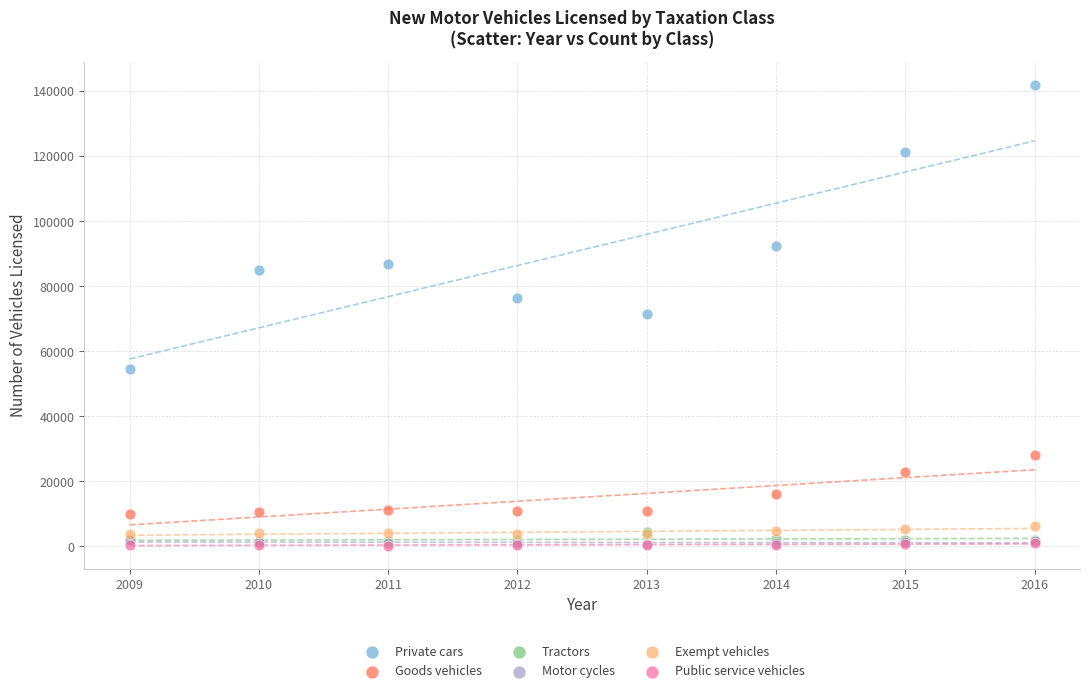

What are all the series names shown in the legend?

Private cars, Goods vehicles, Tractors, Motor cycles, Exempt vehicles, Public service vehicles